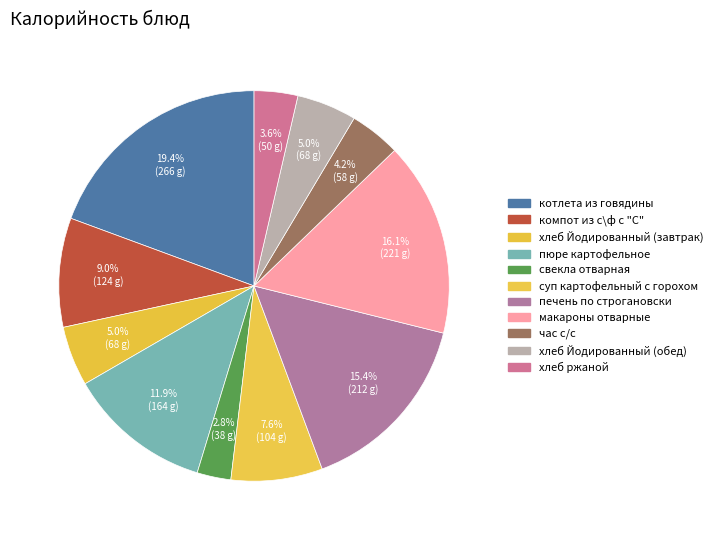

How much of the chart is everything except хлеб ржаной?

96.4%